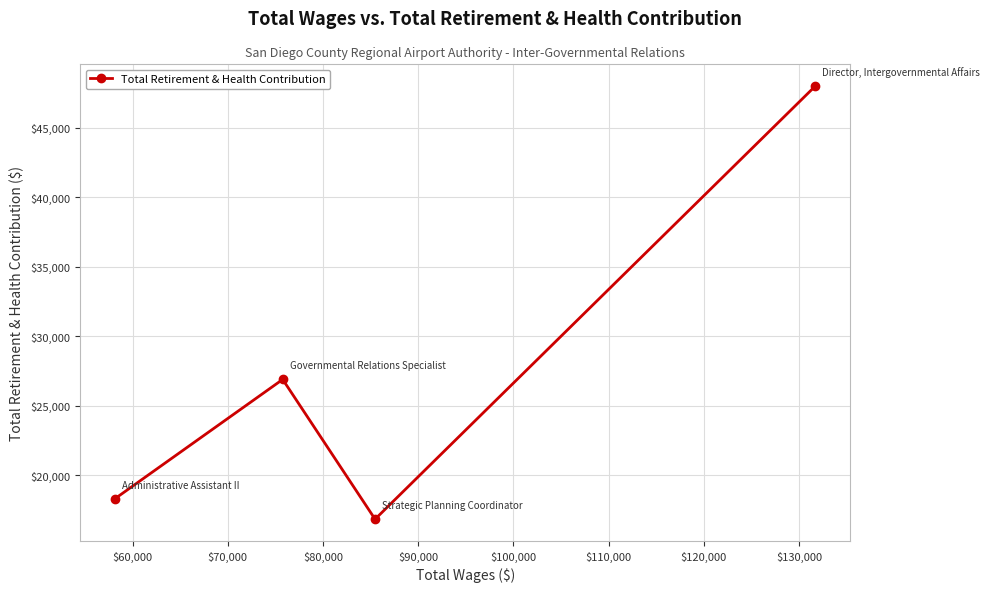

Reading left to right, what are all the values shown in this chart?

18322	26899	16842	48010